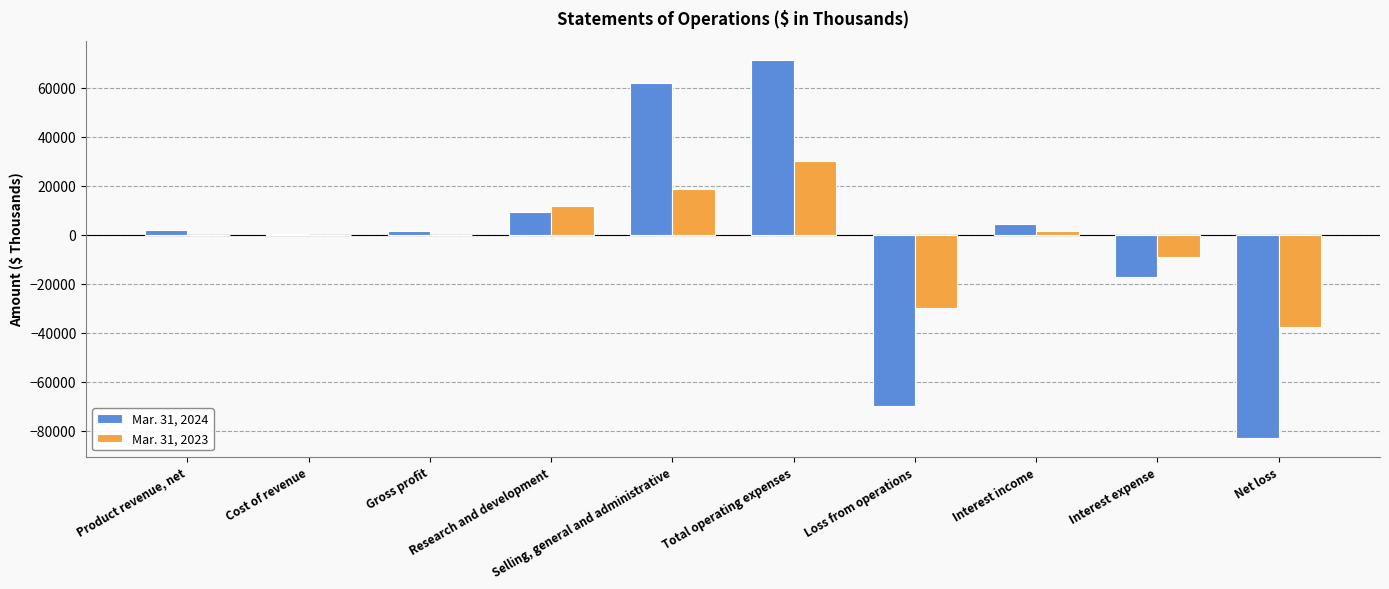

What is the sum of all Mar. 31, 2023 values?

-15494